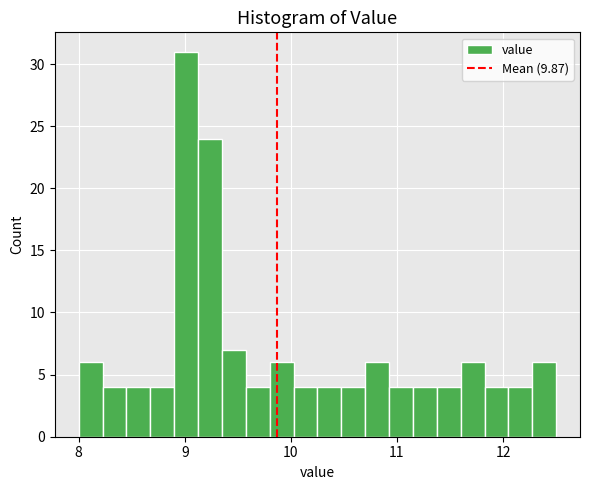

Read against the x-axis, roughly where is the centre of the tallest bar?

9.0